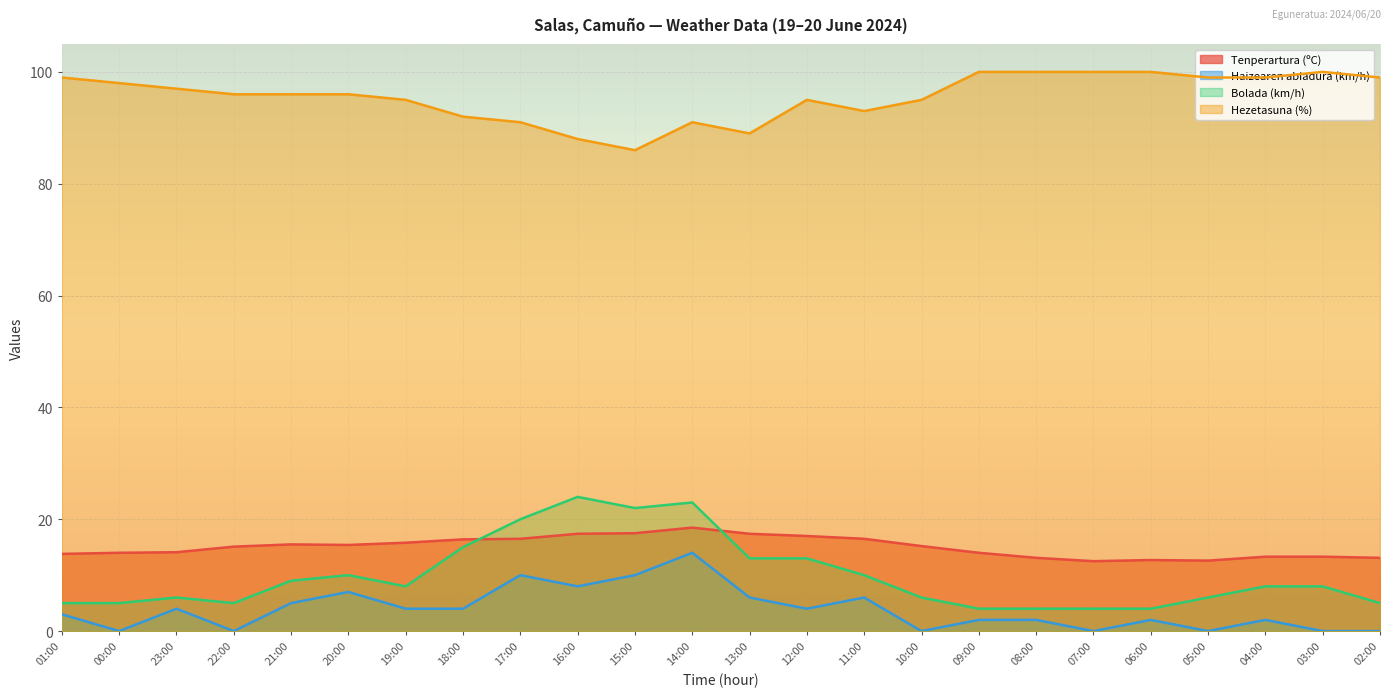

What is the spread (max minus min) of values at 17:00?

81.0